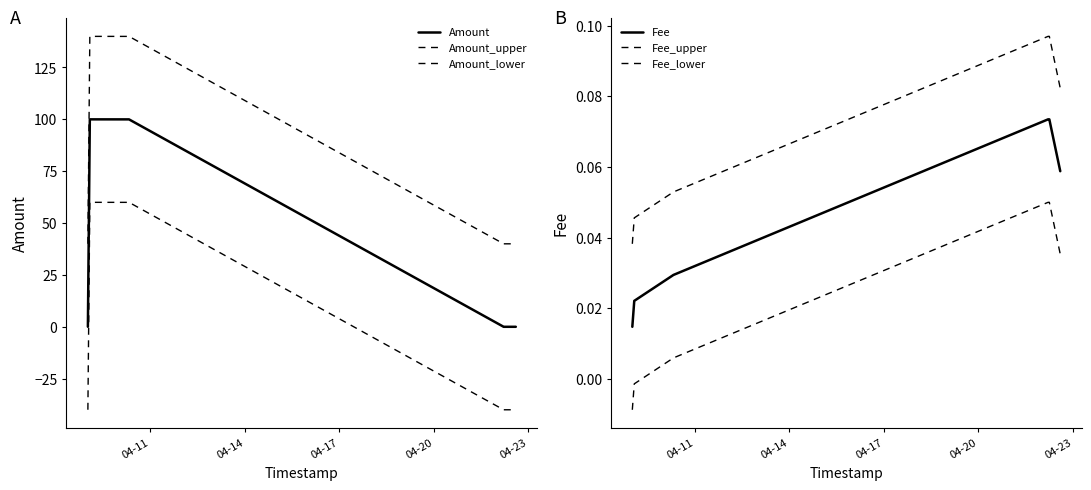

List the series in order of their peak value, highest first.

Amount_upper, Amount, Amount_lower, Fee_upper, Fee, Fee_lower